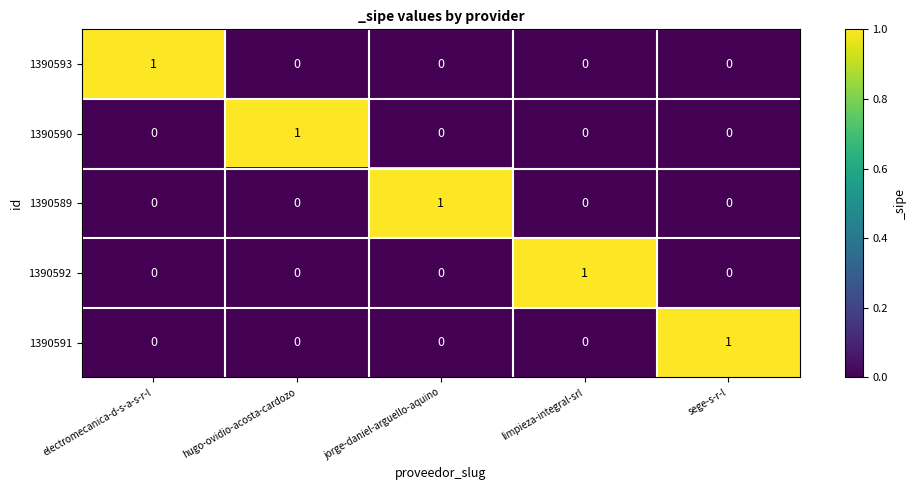

Reading left to right, extract all data points from this chart.

1390593: electromecanica-d-s-a-s-r-l=1	hugo-ovidio-acosta-cardozo=0	jorge-daniel-arguello-aquino=0	limpieza-integral-srl=0	sege-s-r-l=0
1390590: electromecanica-d-s-a-s-r-l=0	hugo-ovidio-acosta-cardozo=1	jorge-daniel-arguello-aquino=0	limpieza-integral-srl=0	sege-s-r-l=0
1390589: electromecanica-d-s-a-s-r-l=0	hugo-ovidio-acosta-cardozo=0	jorge-daniel-arguello-aquino=1	limpieza-integral-srl=0	sege-s-r-l=0
1390592: electromecanica-d-s-a-s-r-l=0	hugo-ovidio-acosta-cardozo=0	jorge-daniel-arguello-aquino=0	limpieza-integral-srl=1	sege-s-r-l=0
1390591: electromecanica-d-s-a-s-r-l=0	hugo-ovidio-acosta-cardozo=0	jorge-daniel-arguello-aquino=0	limpieza-integral-srl=0	sege-s-r-l=1